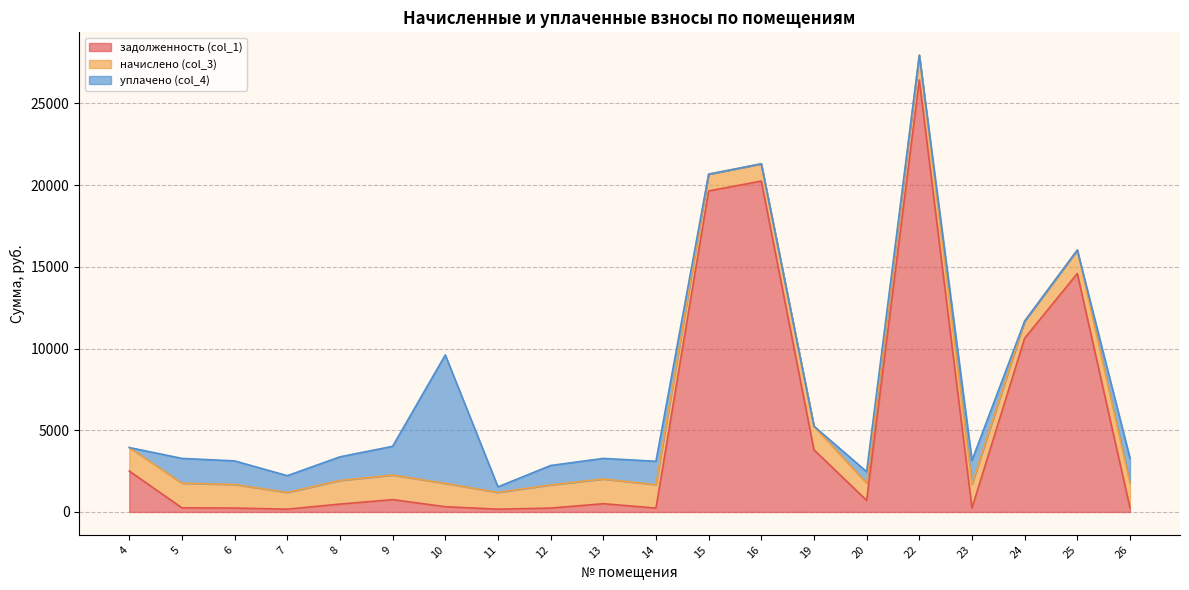

What is the total value across all series at 4?

3942.1